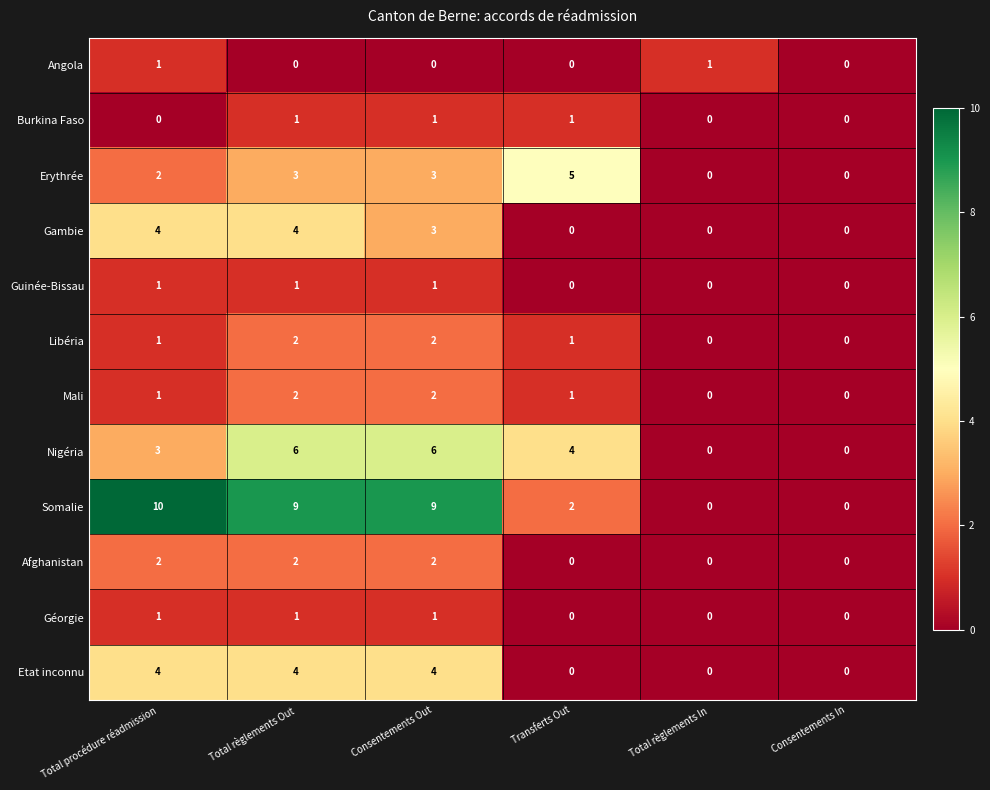

Which category has the highest value across all series?

Total procédure réadmission